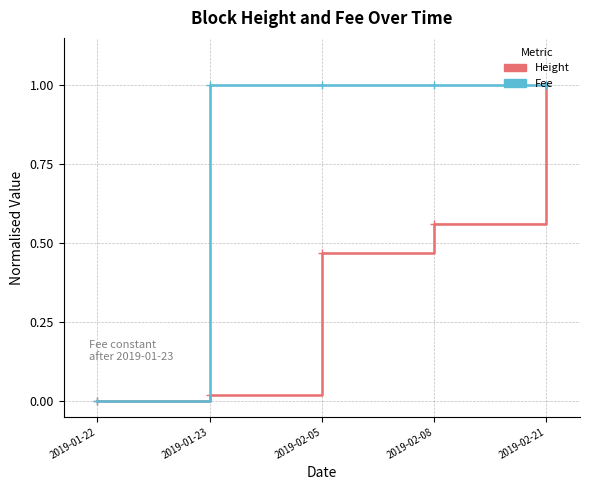

What is the sum of the Height values at 2019-02-08 and 2019-02-21?

1.6